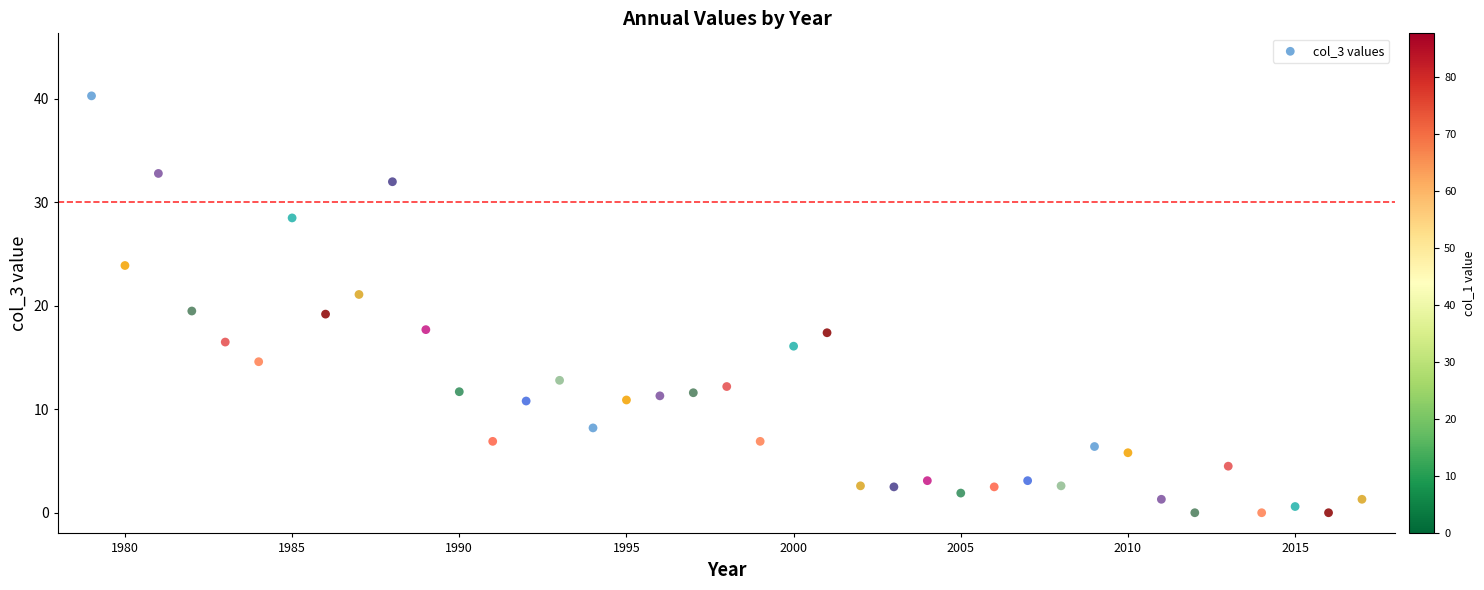

What is the range of X values (max minus min)?

38.0